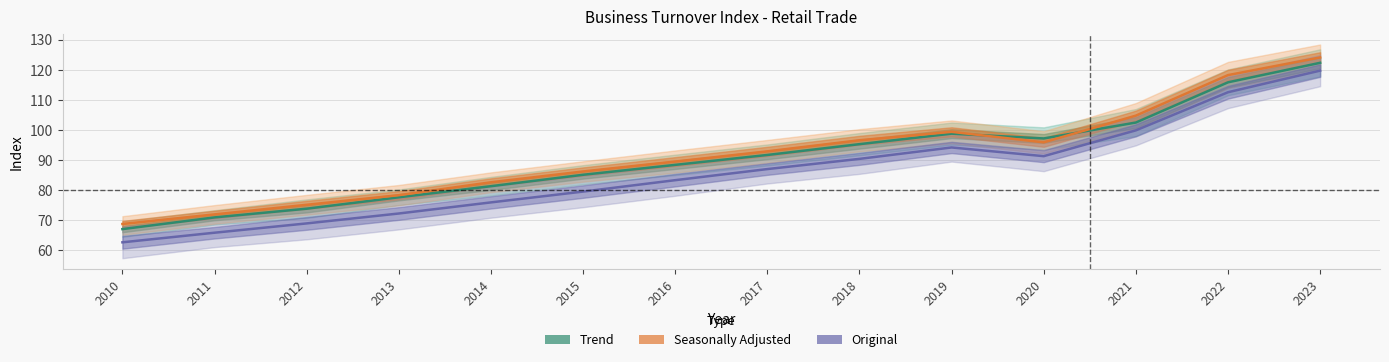

Is the value of Trend at 2018 greater than the value of Seasonally Adjusted at 2023?

No